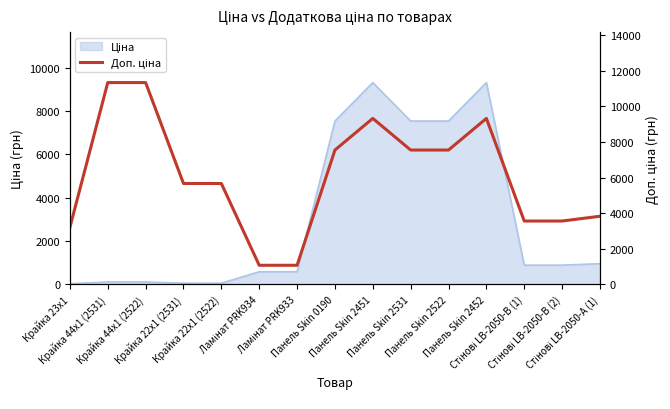

True or false: the data has more than 2 interior local peaks.

False